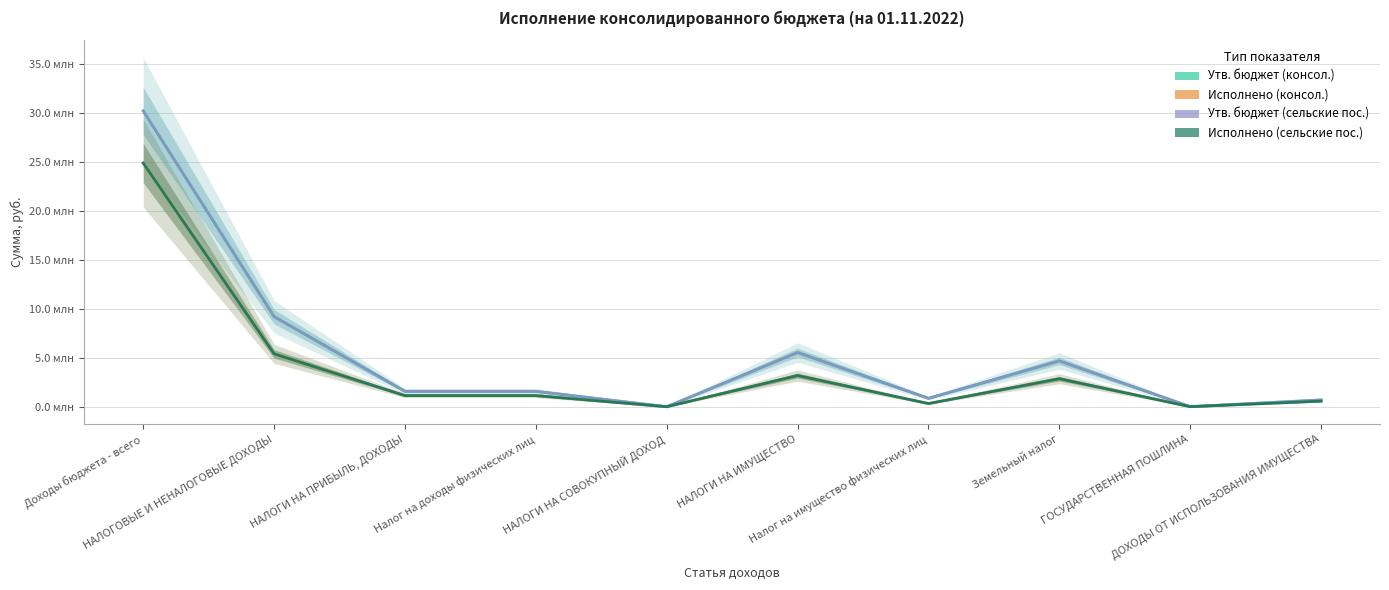

Reading right to left, what are all the values shown in this chart?

Утв. бюджет (консол.): 691000.0	10000.0	4685000.0	860000.0	5545000.0	900.0	1574500.0	1574500.0	9212000.0	30247871.0
Исполнено (консол.): 576372.9	5900.0	2863568.0	323395.0	3186963.0	925.8	1139507.6	1139507.6	5409269.0	24908896.7
Утв. бюджет (сельские пос.): 691000.0	10000.0	4685000.0	860000.0	5545000.0	900.0	1574500.0	1574500.0	9212000.0	30247871.0
Исполнено (сельские пос.): 576372.9	5900.0	2863568.0	323395.0	3186963.0	925.8	1139507.6	1139507.6	5409269.0	24908896.7